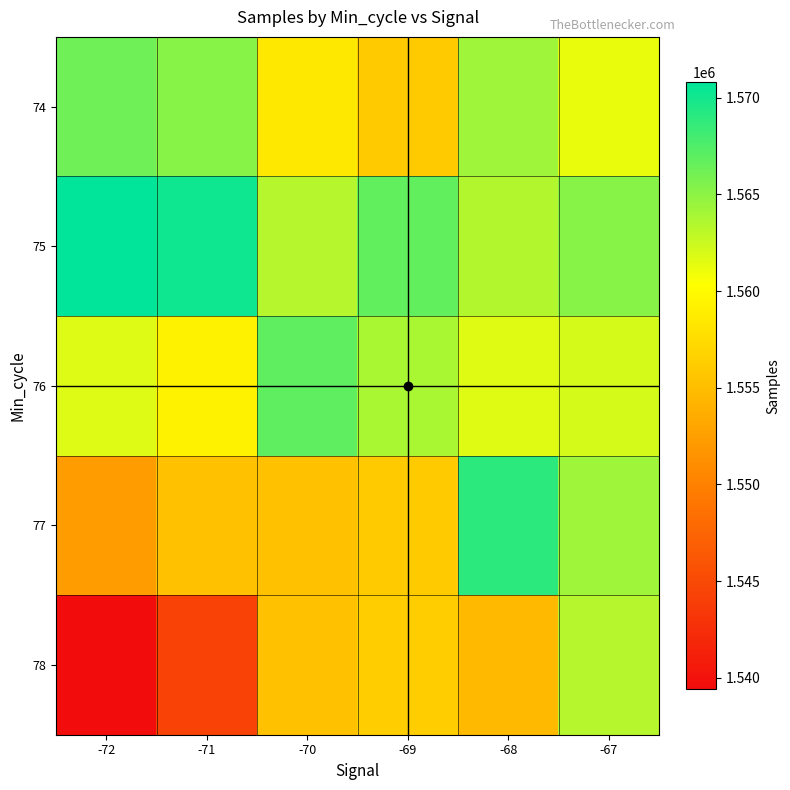

Count the number of data series in this chart.

5